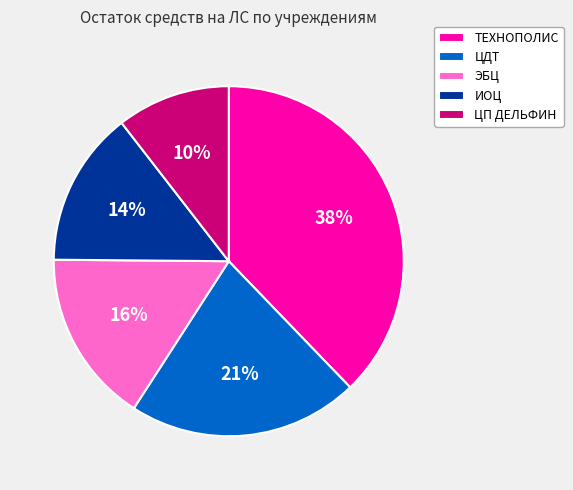

Do ЭБЦ and ЦДТ together represent more than half of the pie?

No